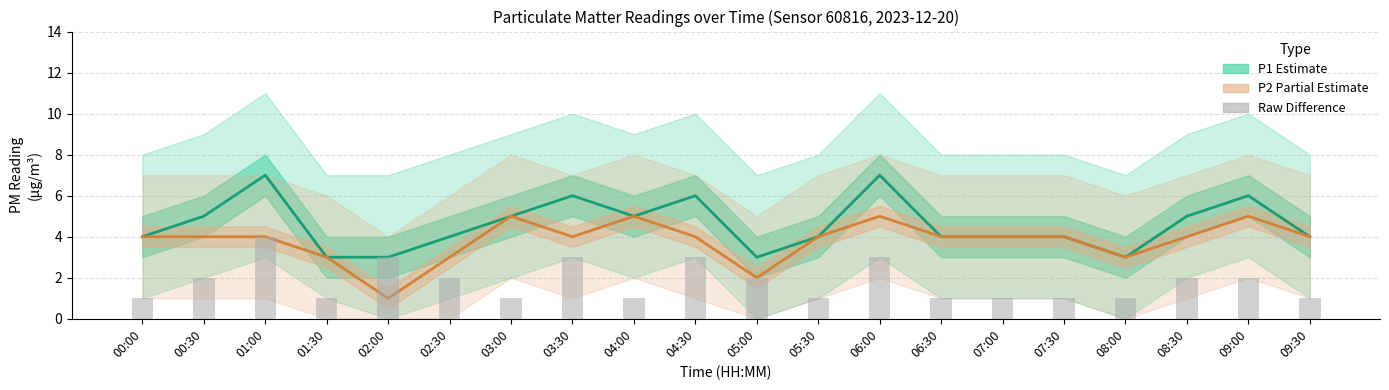

What is the spread (max minus min) of values at 04:00?

4